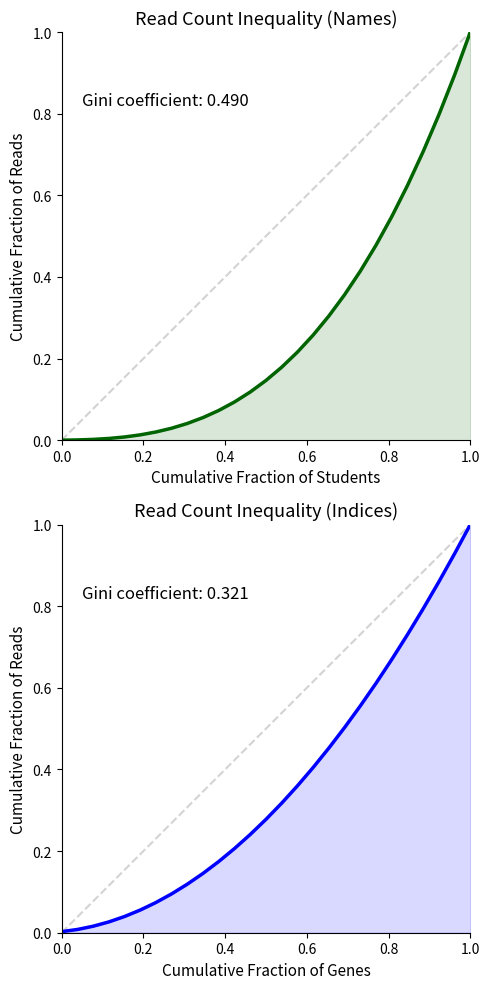

True or false: Cumulative Fraction (Indices) has more than 2 interior local peaks.

False